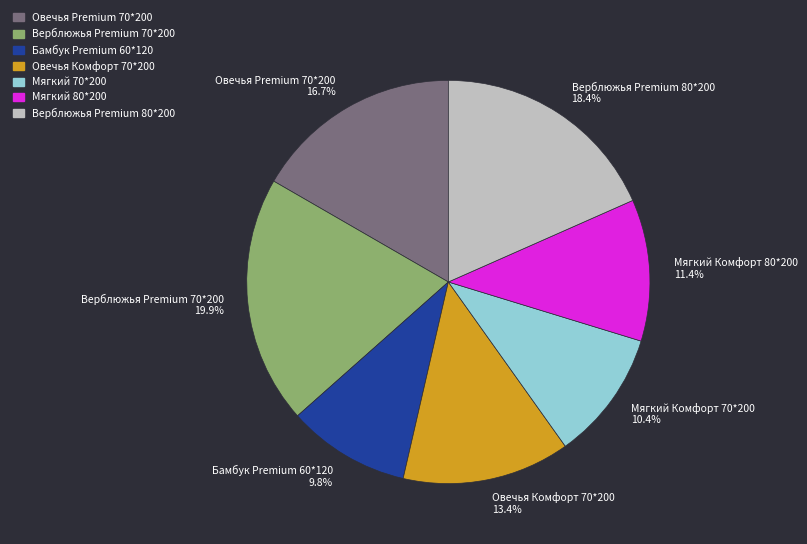

What is the total percentage of Верблюжья Premium 70*200 19.9% and Бамбук Premium 60*120 9.8%?

29.7%